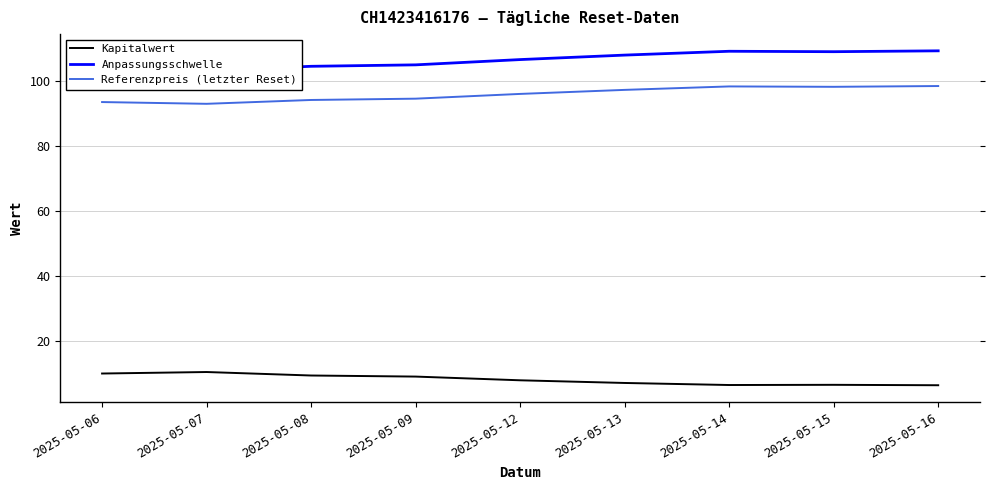

True or false: Kapitalwert and Anpassungsschwelle intersect in this chart.

False